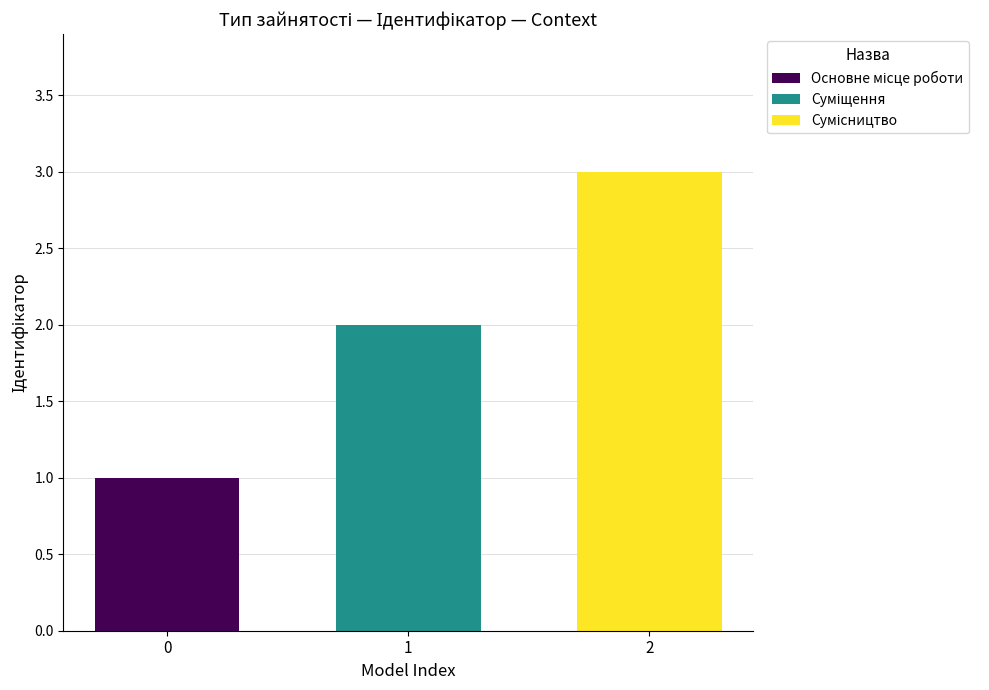

Rank the categories by value from highest to lowest.

2, 1, 0